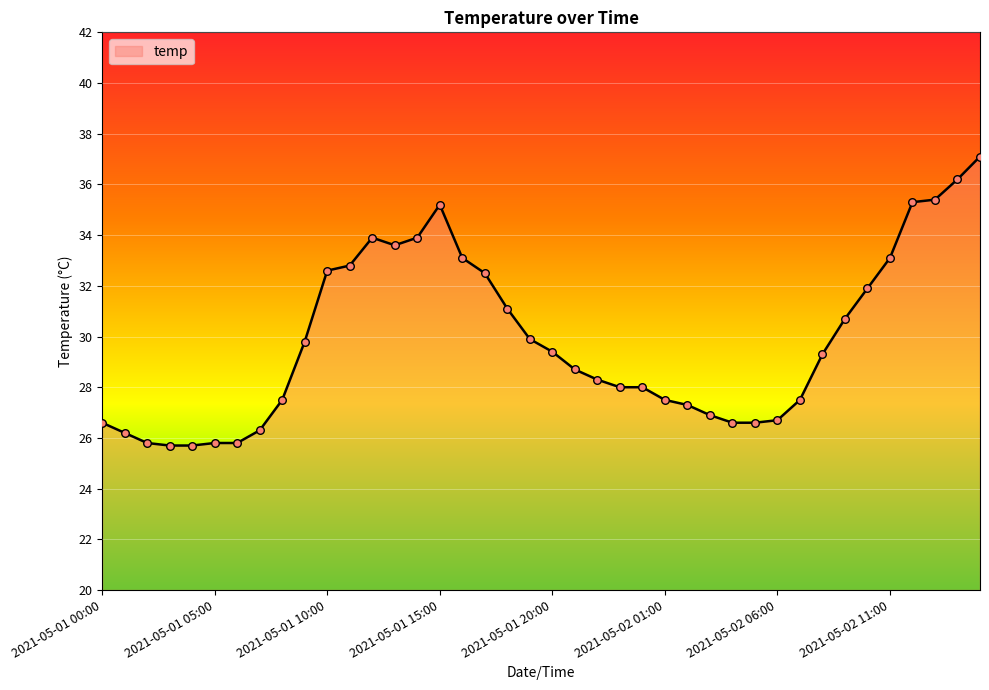

What is the minimum value shown in the chart?

25.7